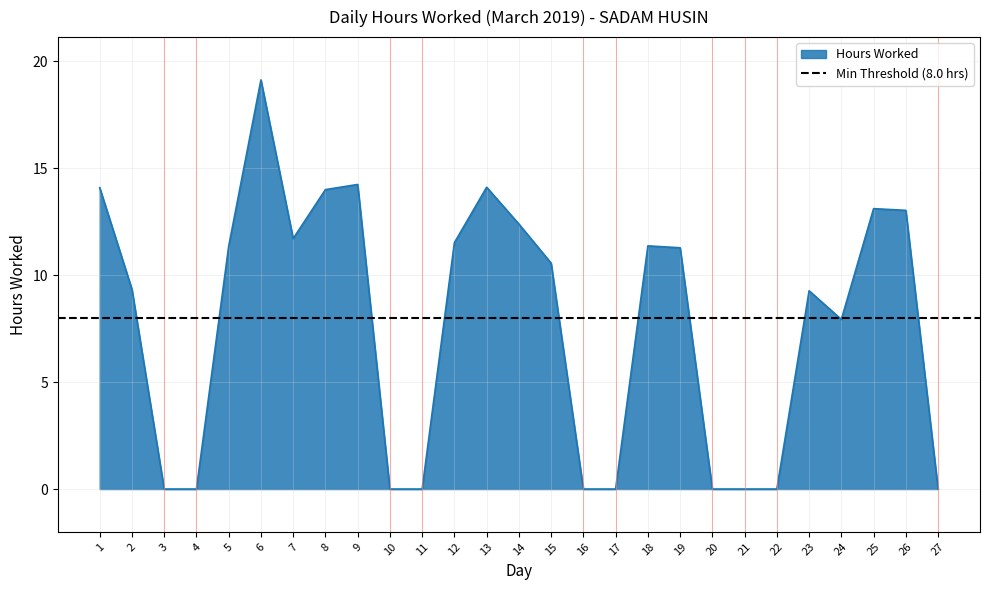

The chart shows a value of 0.0 at 20. True or false?

True